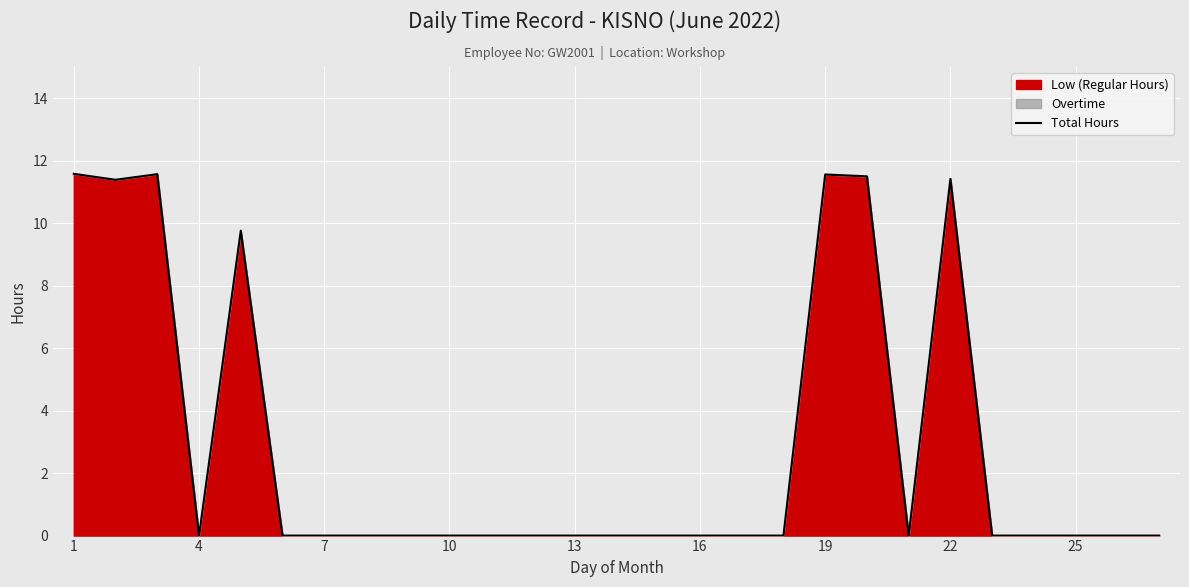

Which has a higher value, 22 or 25?

22